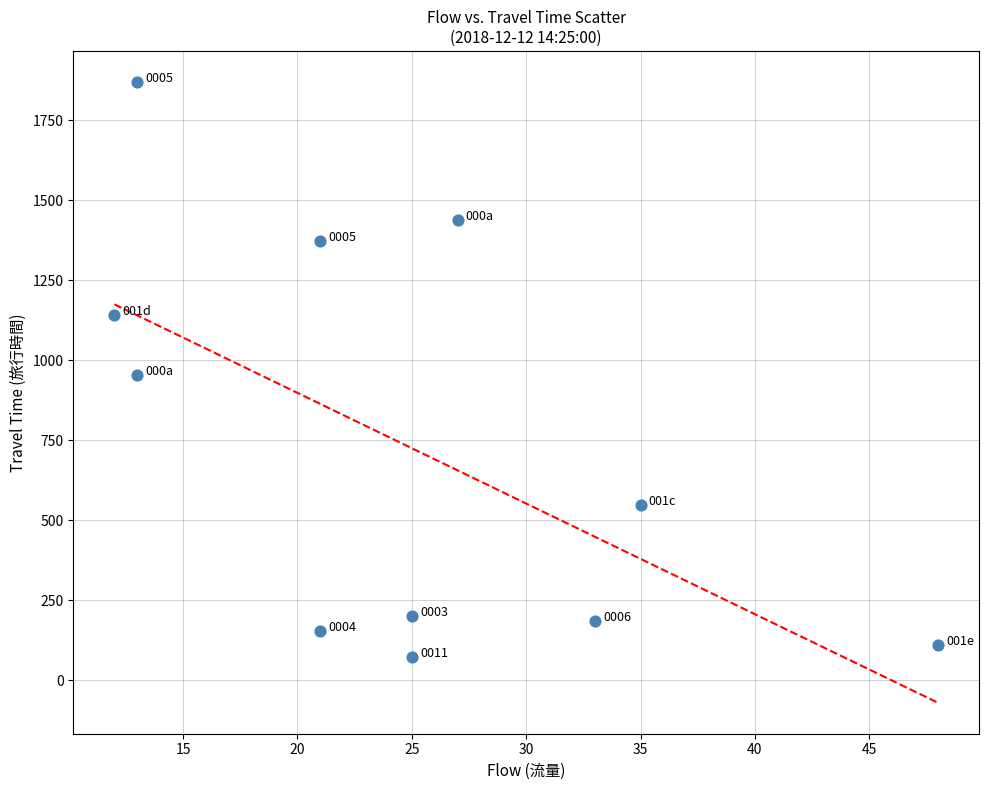

What is the range of X values (max minus min)?

36